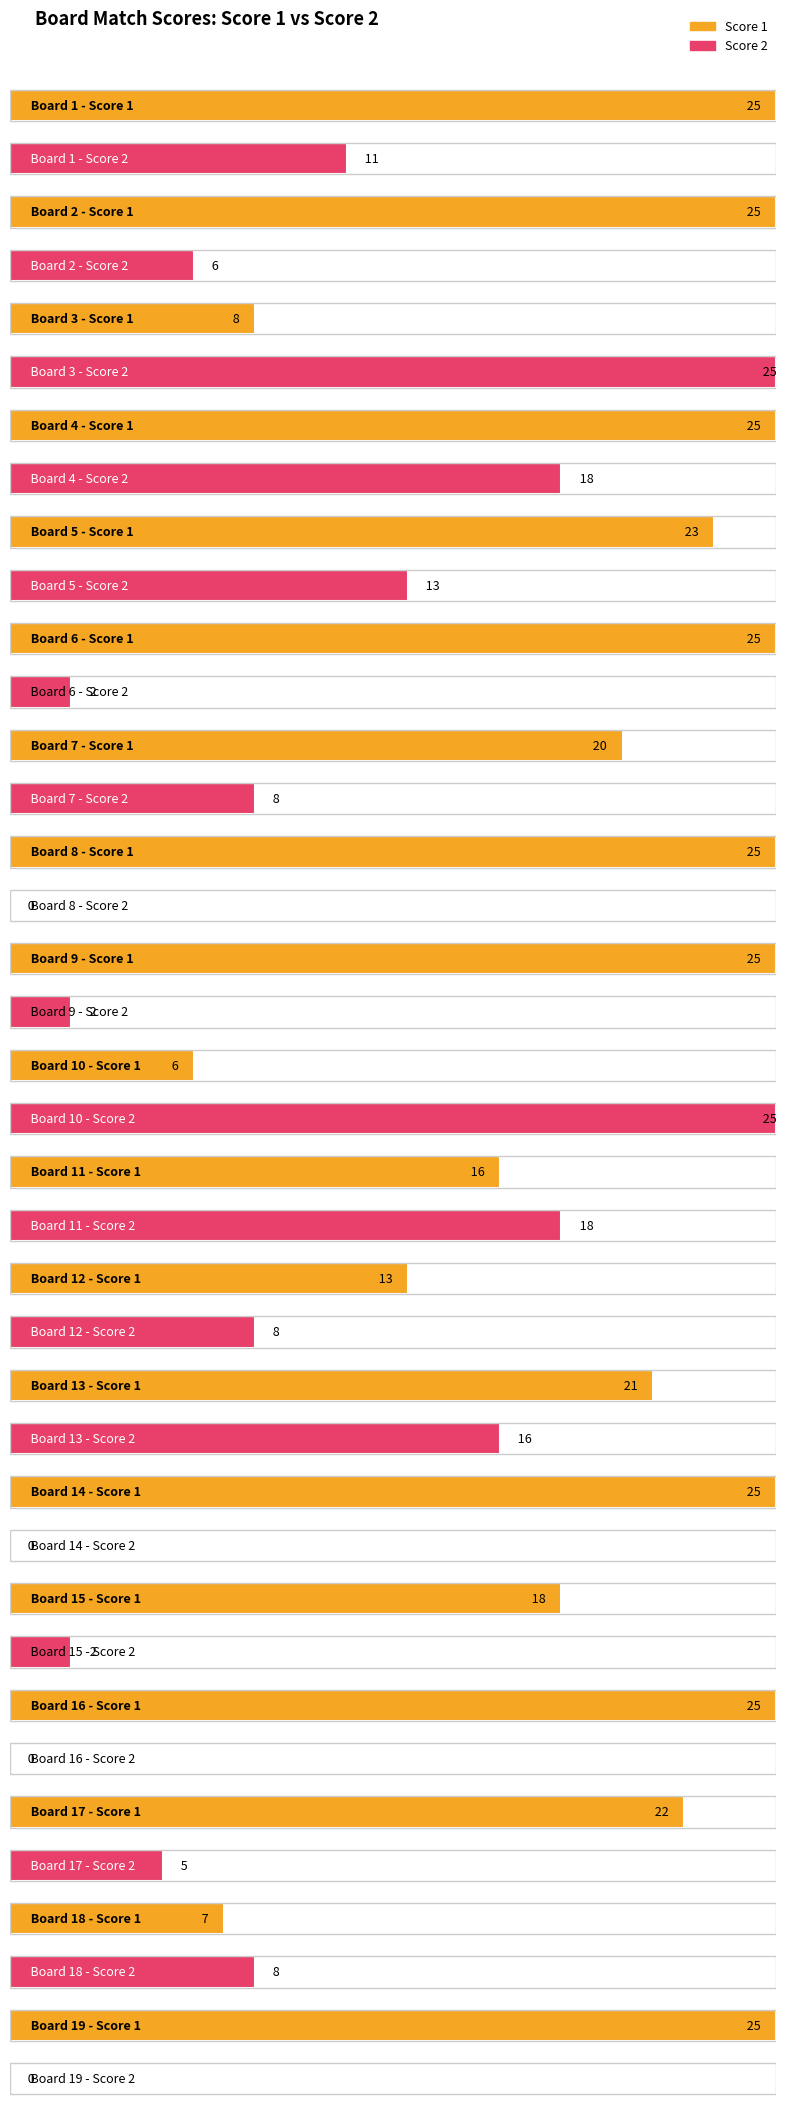

At which label does Score 1 first exceed 23?

1